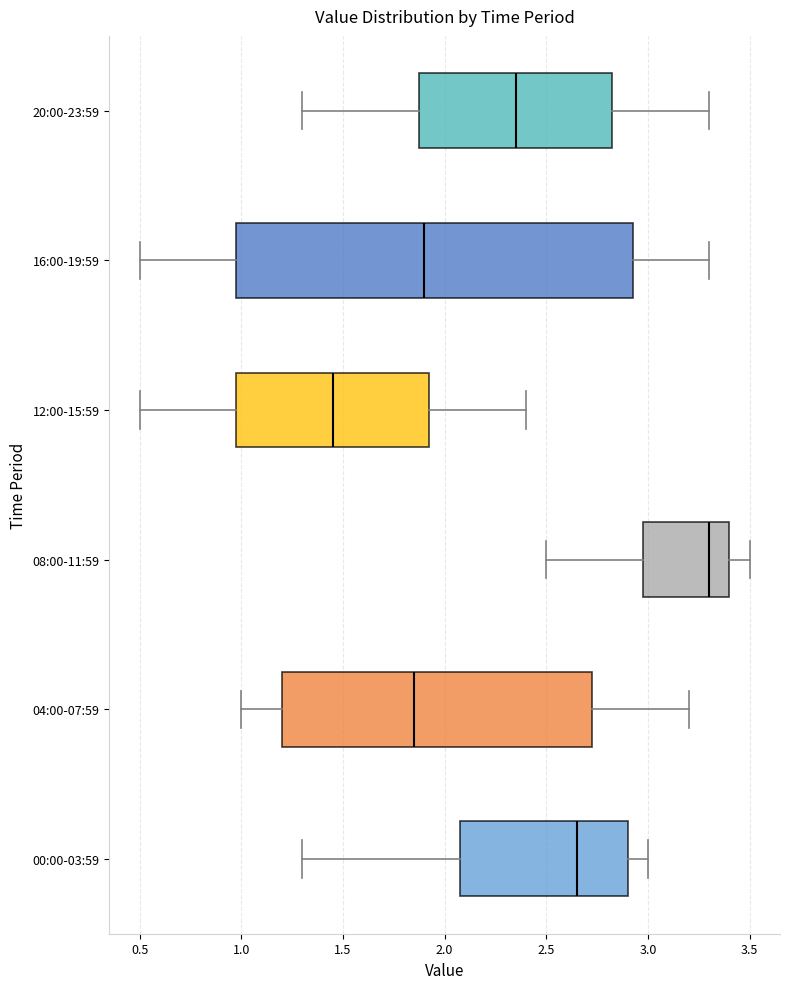

Reading bottom to top, transcribe this box plot: for each box, give where its median line is, the range the box spans, and where its two whiskers end, as read against the x-axis. The values are not printed on the chart, so give them approximately, as read against the axis.

00:00-03:59: median 2.65, box 2.10 to 2.90, whiskers 1.30 to 3.00
04:00-07:59: median 1.85, box 1.20 to 2.75, whiskers 1.00 to 3.20
08:00-11:59: median 3.30, box 3.00 to 3.40, whiskers 2.50 to 3.50
12:00-15:59: median 1.45, box 1.00 to 1.95, whiskers 0.50 to 2.40
16:00-19:59: median 1.90, box 1.00 to 2.95, whiskers 0.50 to 3.30
20:00-23:59: median 2.35, box 1.90 to 2.85, whiskers 1.30 to 3.30